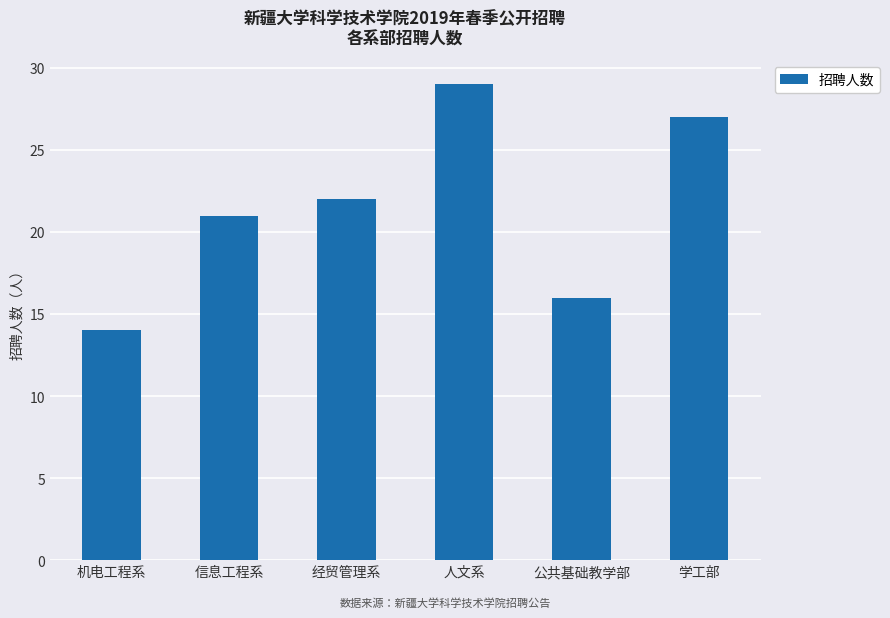

Rank the categories by value from lowest to highest.

机电工程系, 公共基础教学部, 信息工程系, 经贸管理系, 学工部, 人文系